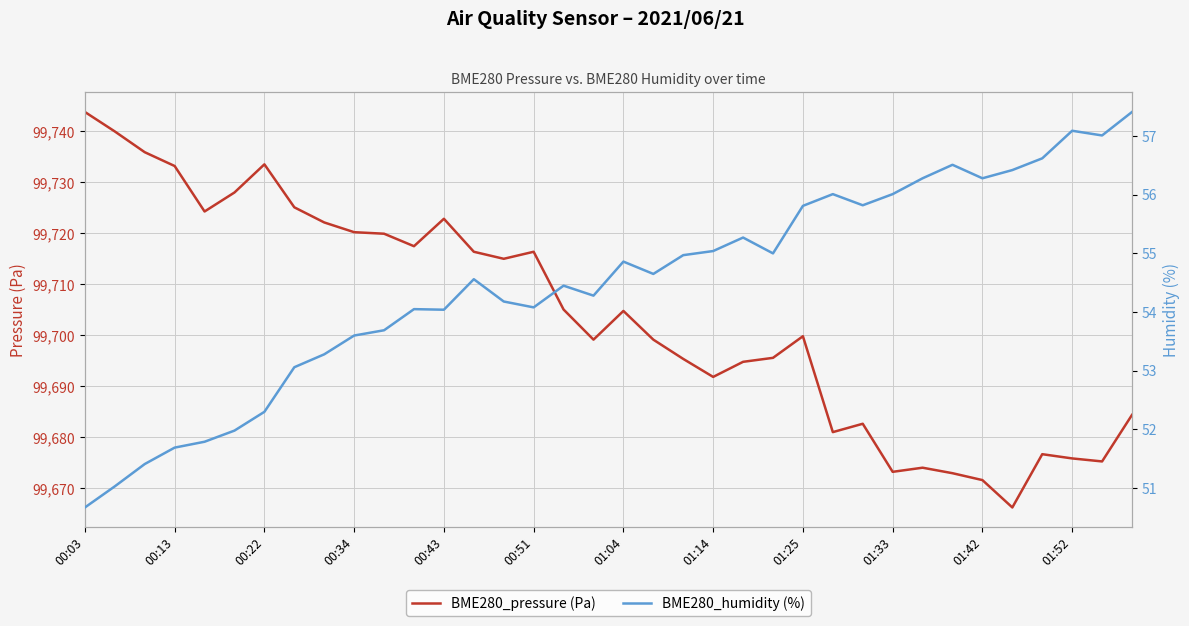

Read the BME280_humidity (%) value at 00:03.

50.7